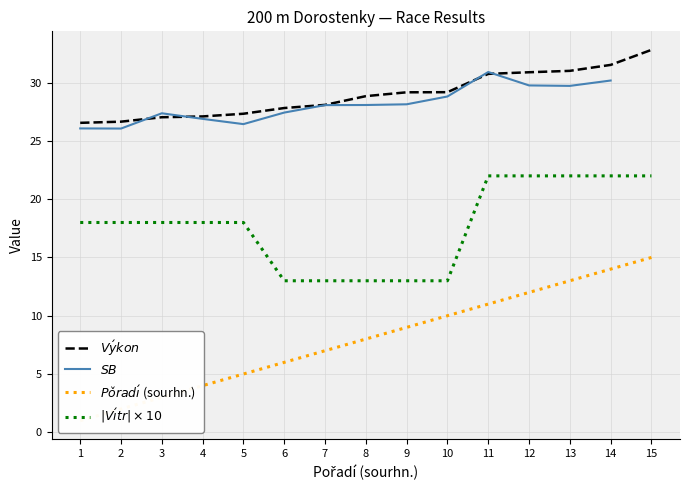

True or false: $|V\acute{\imath}tr| \times 10$ has a value of 11.0 at 5.

False